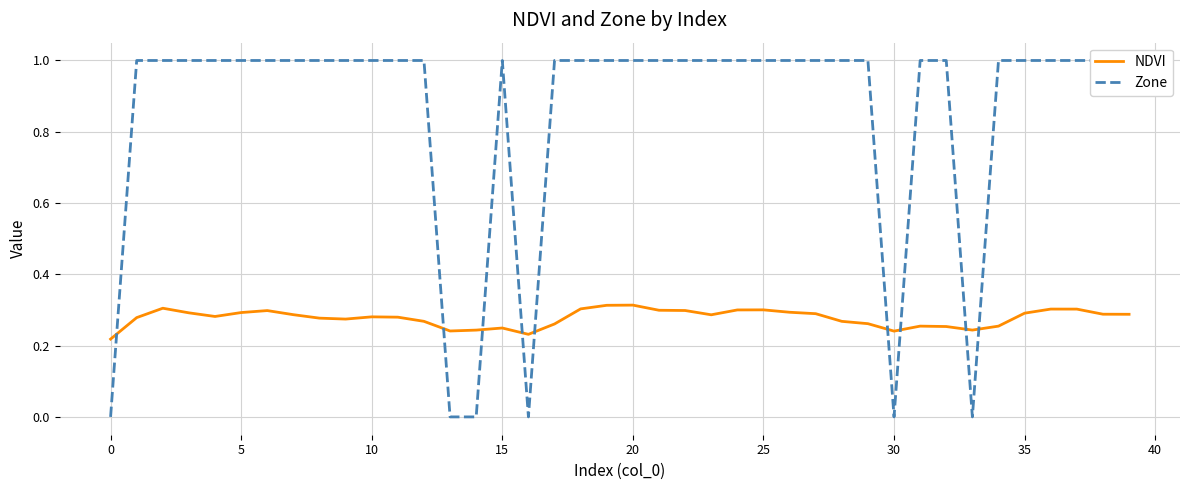

How many positive values does the Zone series have?

34